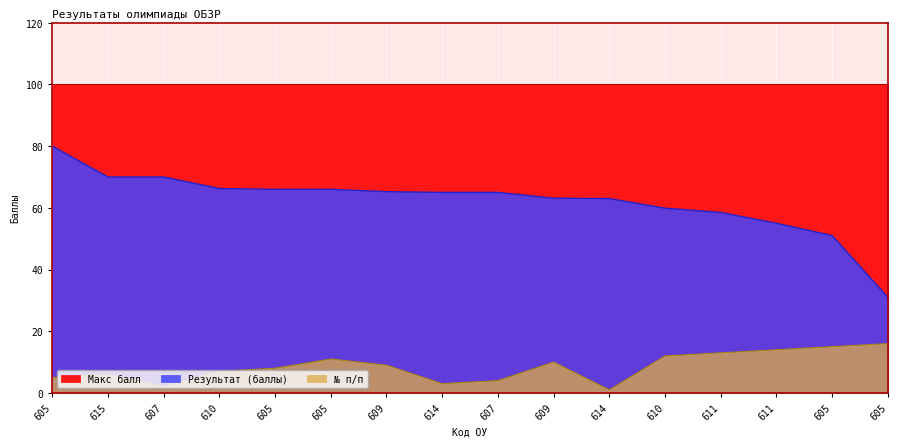

At which category does № п/п reach its first local peak?

615